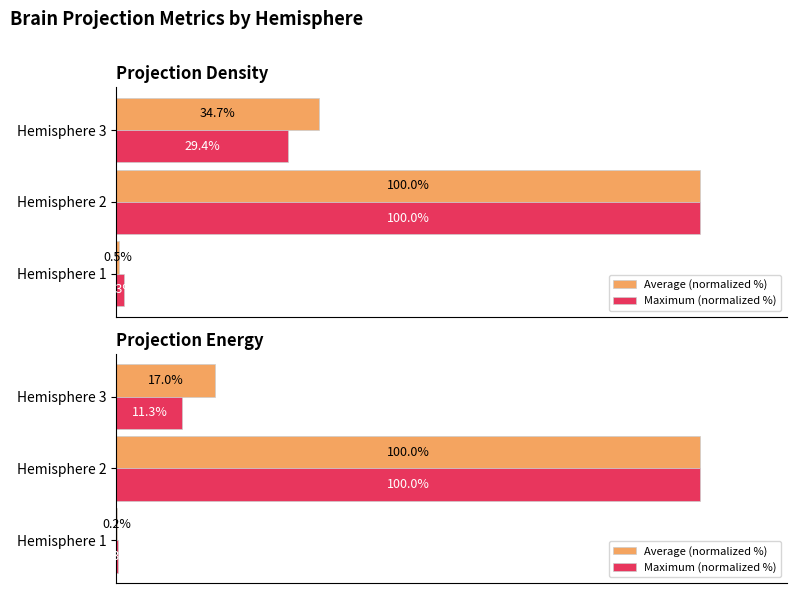

Is it true that Average (normalized %) equals 17.0 at Hemisphere 3?

True